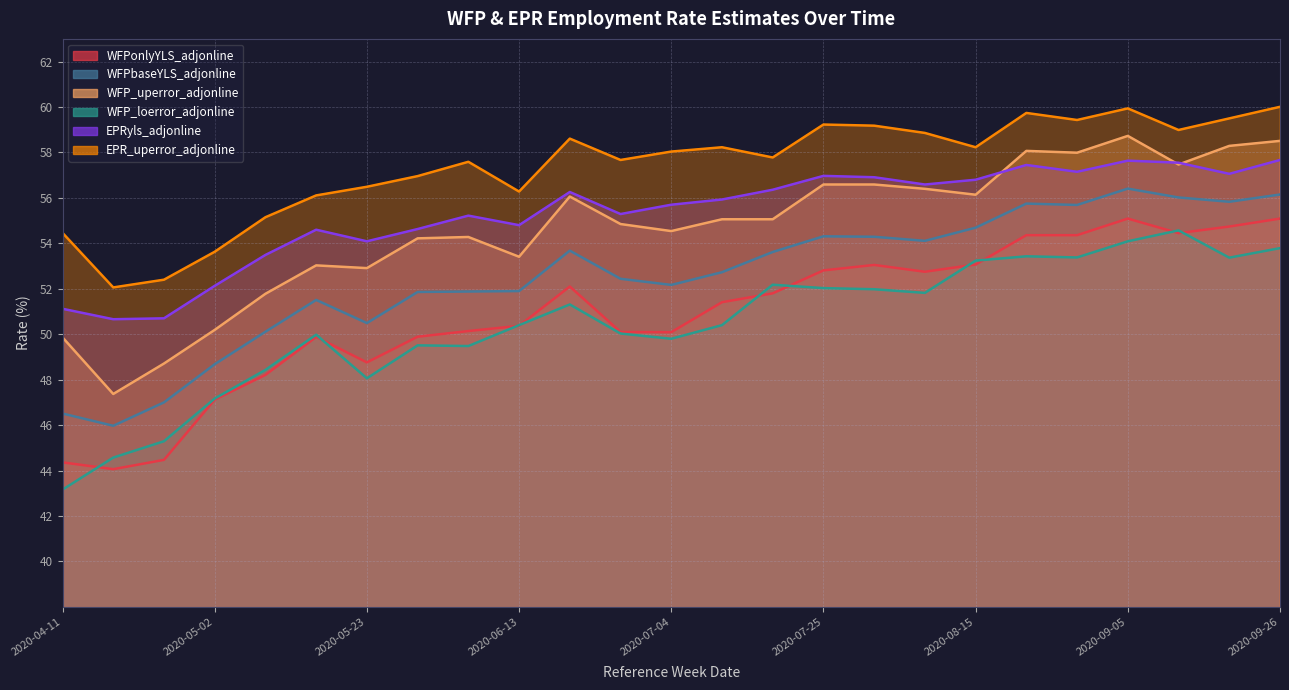

What is the sum of all WFPbaseYLS_adjonline values?

1313.8